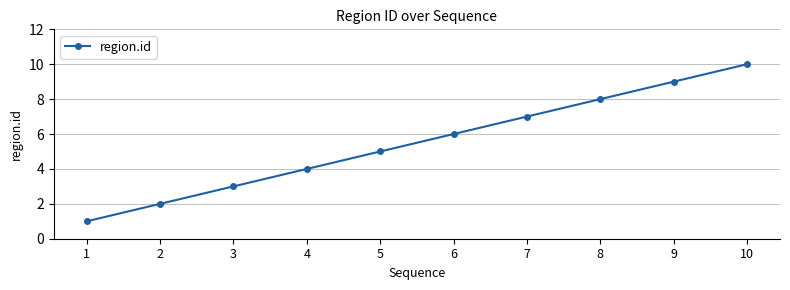

What is the difference between the values at 6 and 10?

4